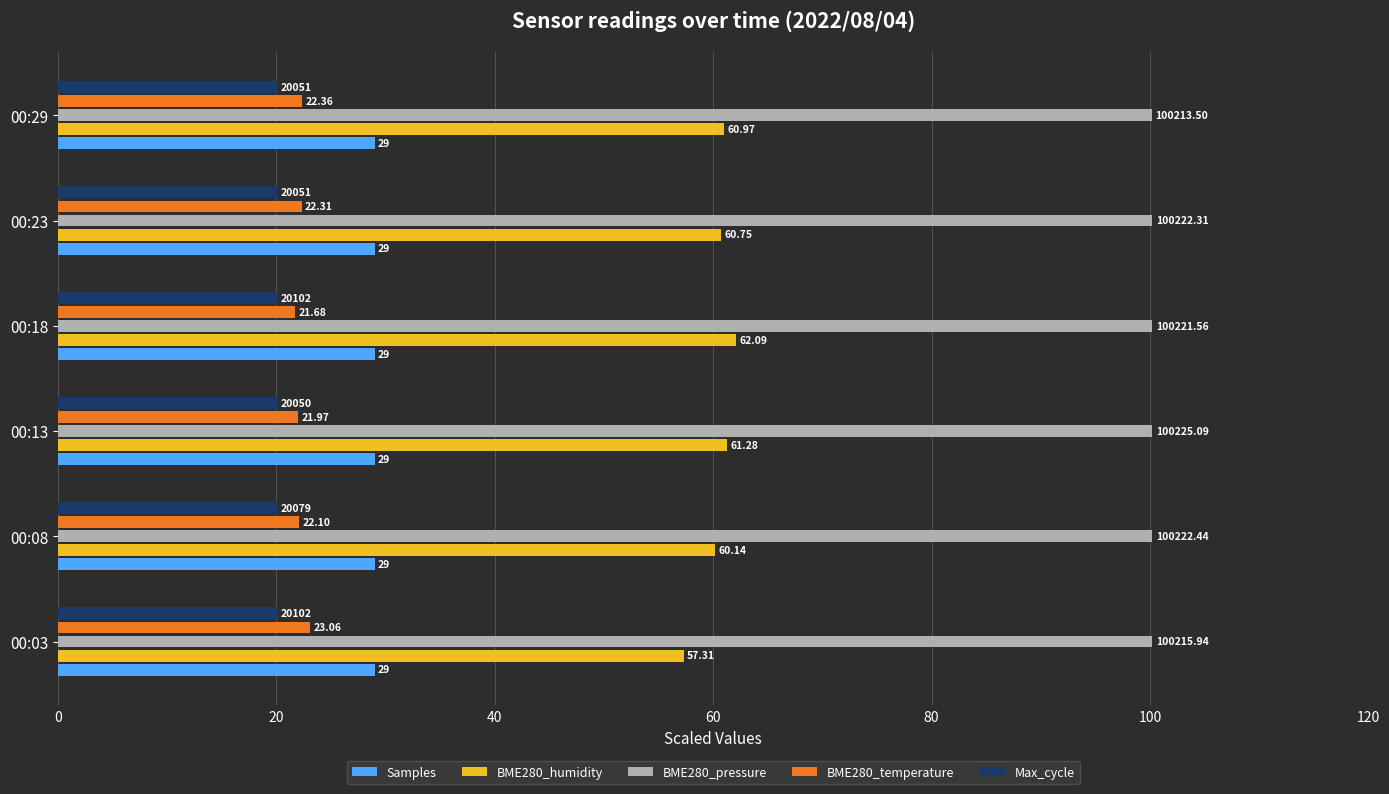

What is the sum of all BME280_pressure values?

601.3